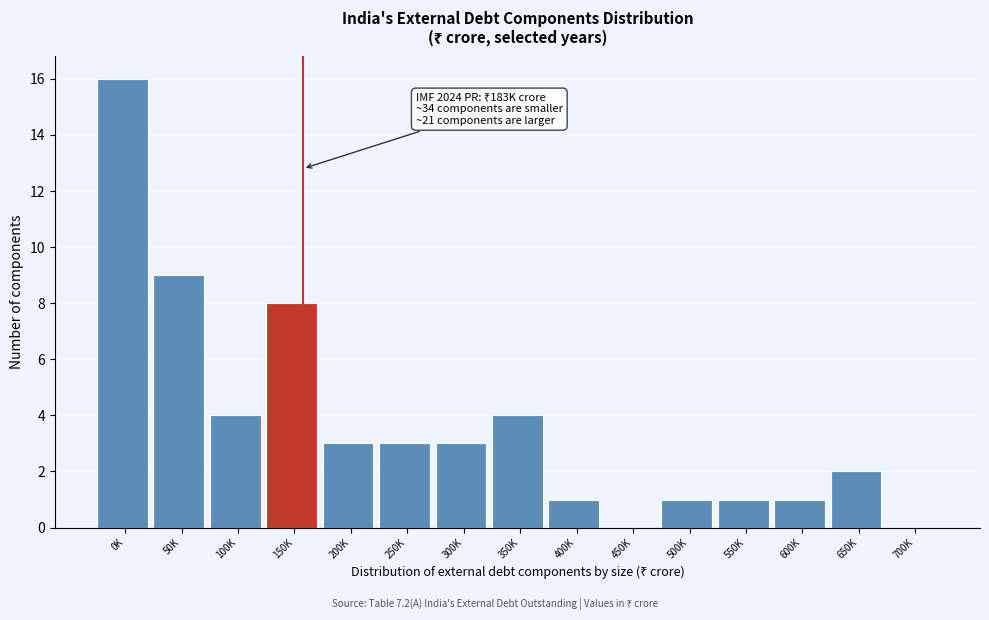

Reading right to left, transcribe all the data shown in this chart.

700K=0	650K=2	600K=1	550K=1	500K=1	450K=0	400K=1	350K=4	300K=3	250K=3	200K=3	150K=8	100K=4	50K=9	0K=16